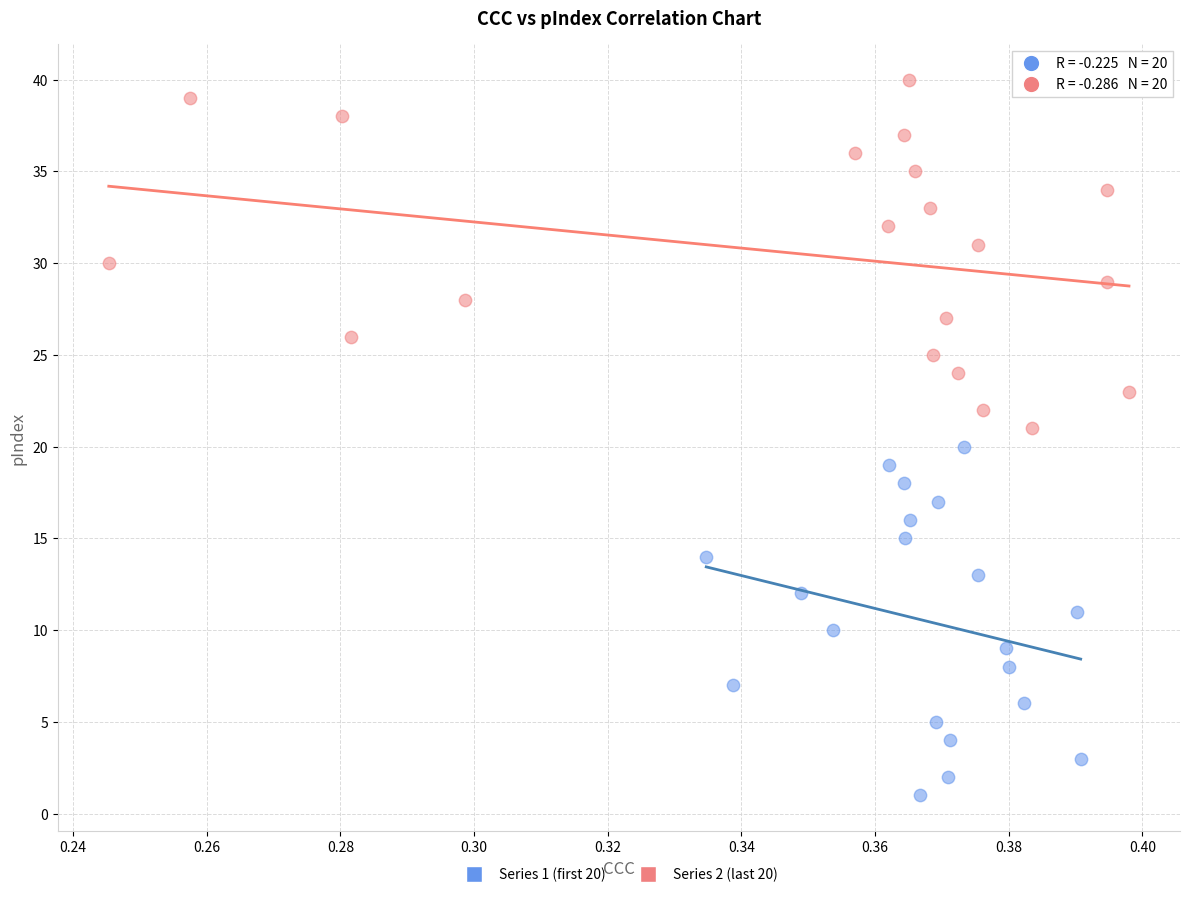

Which series reaches the maximum Y coordinate?

Series 2 (last 20)